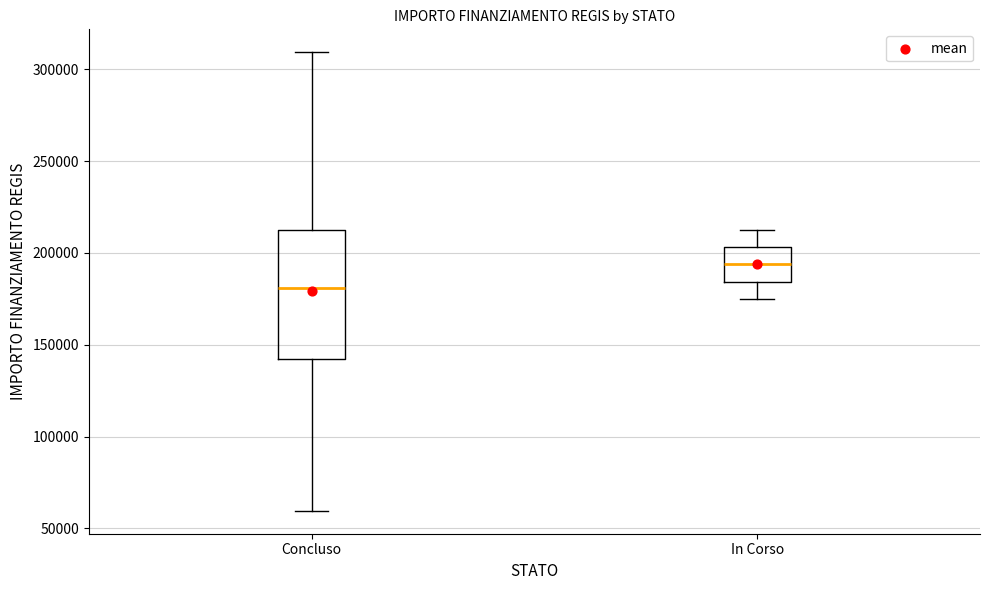

Which box is the tallest, from its lower edge to its upper edge?

Concluso